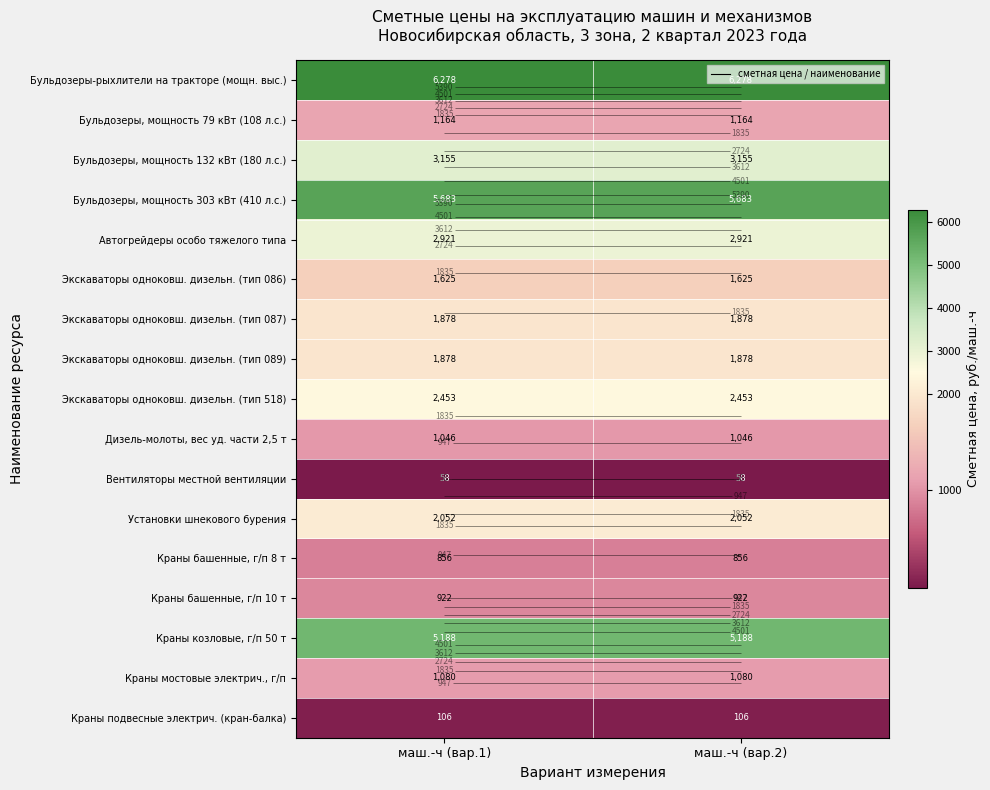

Which series changed the most between маш.-ч (вар.1) and маш.-ч (вар.2)?

Бульдозеры-рыхлители на тракторе (мощн. выс.)